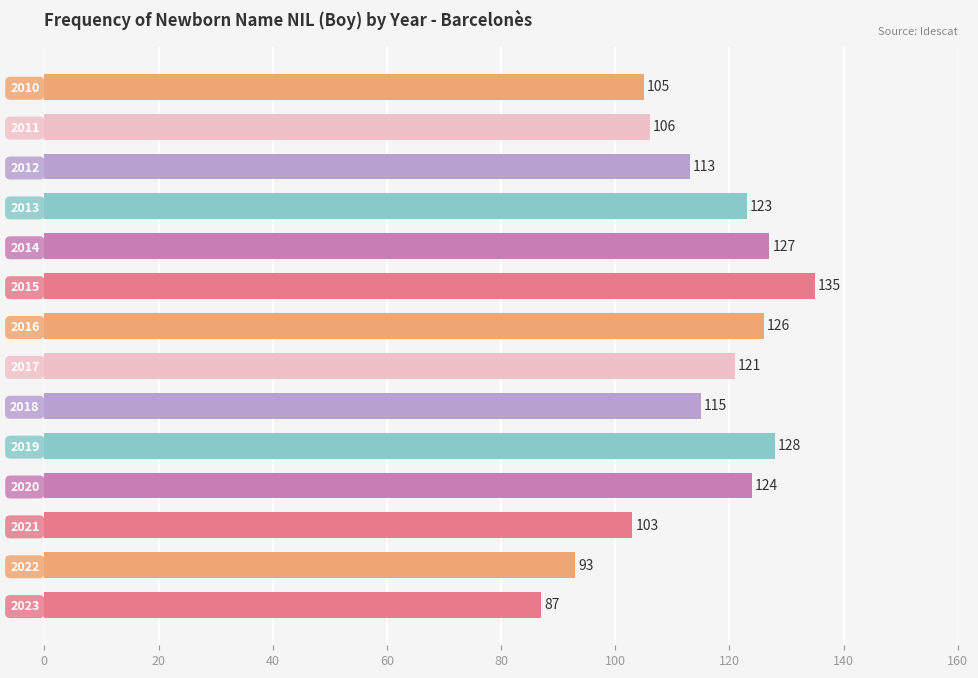

What is the maximum value shown in the chart?

135